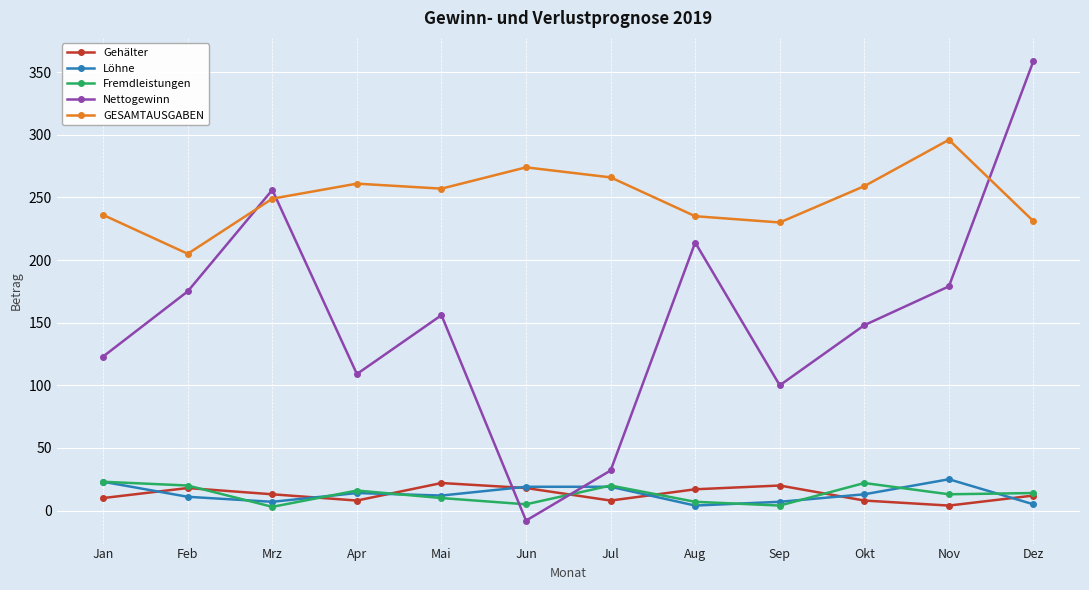

True or false: Nettogewinn and Fremdleistungen intersect in this chart.

True